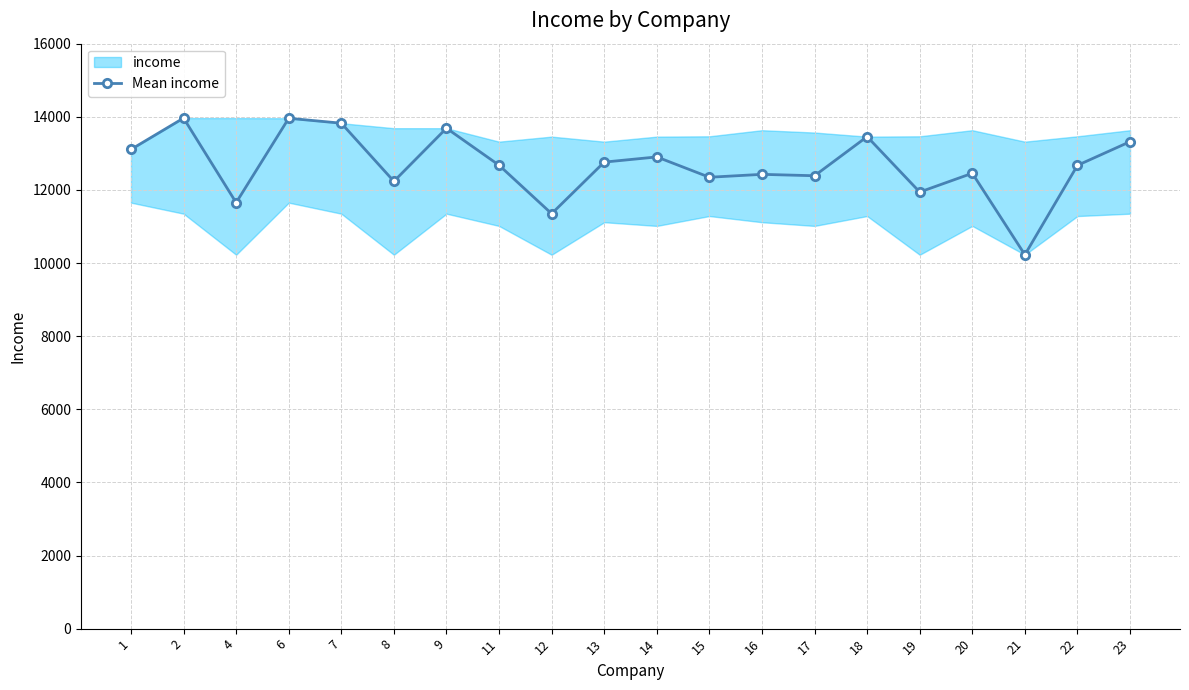

Which label corresponds to the smallest value in the chart?

21